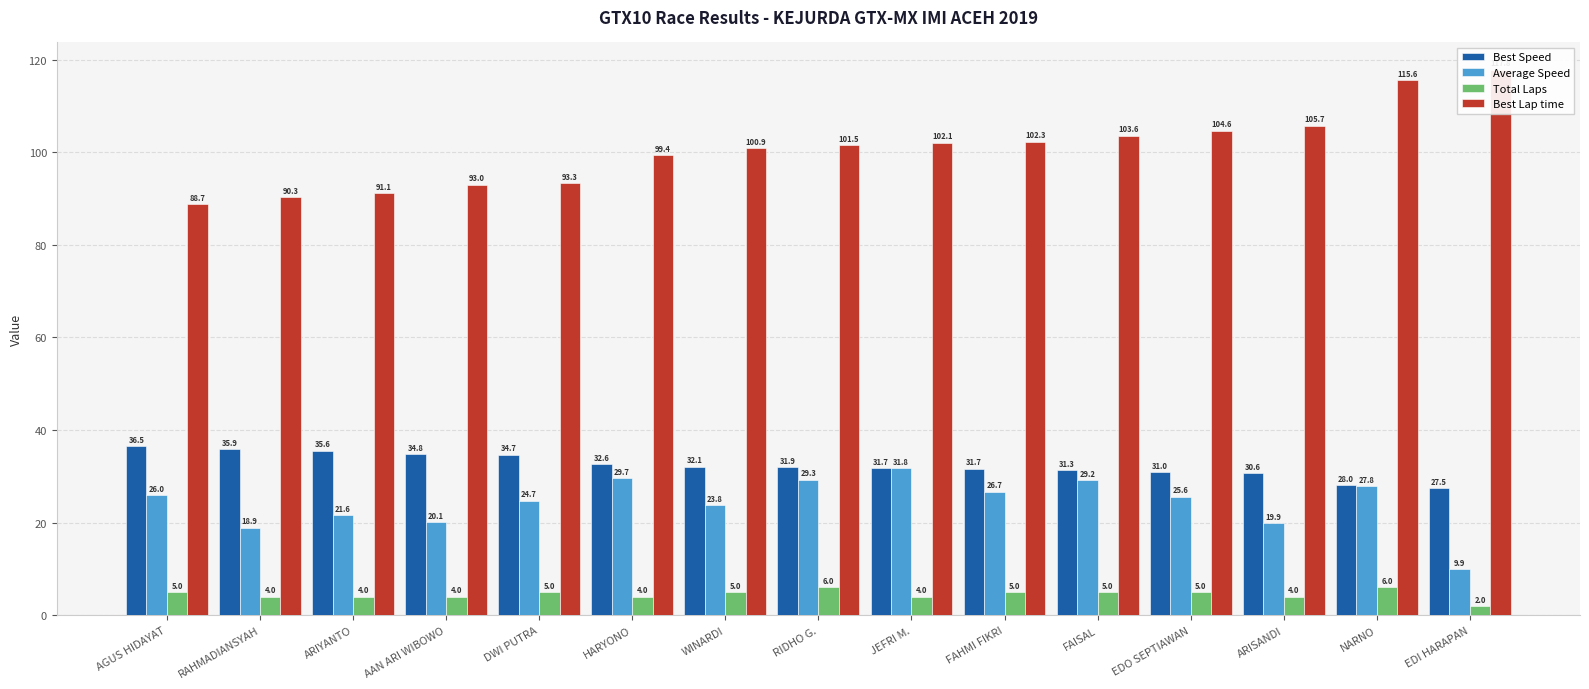

Reading left to right, what are all the values shown in this chart?

Best Speed: 36.5	35.9	35.6	34.8	34.7	32.6	32.1	31.9	31.7	31.7	31.3	31.0	30.6	28.0	27.5
Average Speed: 26.0	18.9	21.6	20.1	24.7	29.7	23.8	29.3	31.8	26.7	29.2	25.6	19.9	27.8	9.9
Total Laps: 5.0	4.0	4.0	4.0	5.0	4.0	5.0	6.0	4.0	5.0	5.0	5.0	4.0	6.0	2.0
Best Lap time: 88.7	90.3	91.1	93.0	93.3	99.4	100.9	101.5	102.1	102.3	103.6	104.6	105.7	115.6	117.8